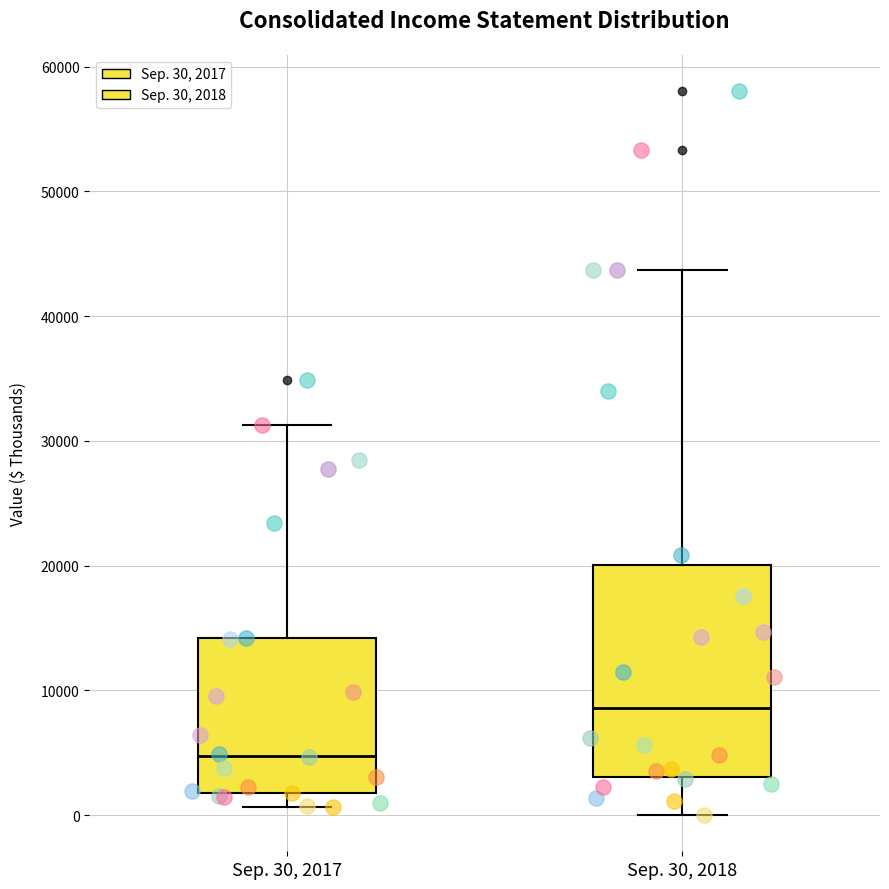

Reading left to right, read every box against the y-axis: the position of its median line, the range the box covers, and the ends of its whiskers. The values are not printed on the chart, so give them approximately, as read against the axis.

Sep. 30, 2017: median 5000, box 2000 to 14000, whiskers 1000 to 31000
Sep. 30, 2018: median 9000, box 3000 to 20000, whiskers 0 to 44000